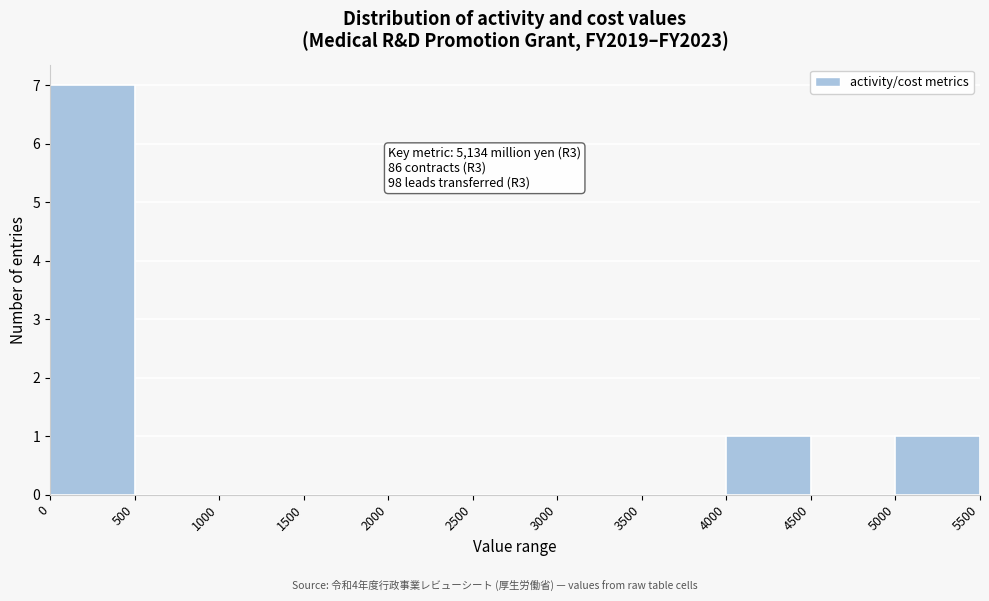

Which range on the x-axis has the tallest bar?

0 to 500